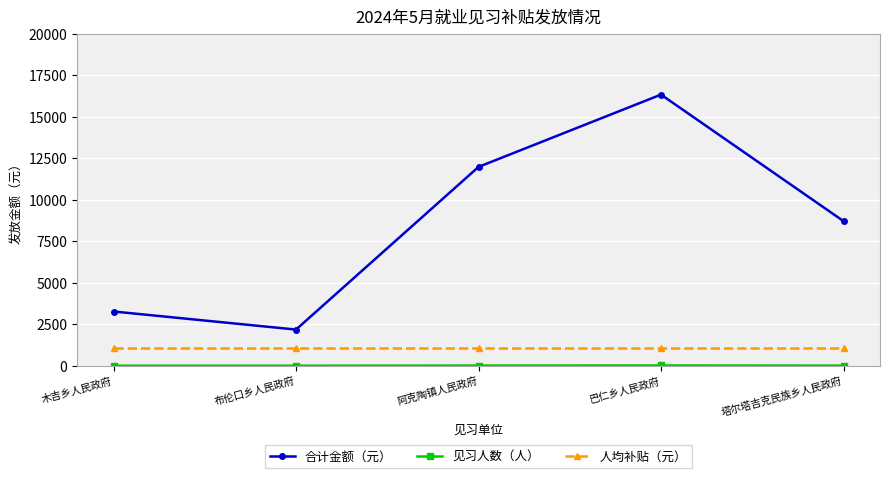

What position from the left is 塔尔塔吉克民族乡人民政府?

5